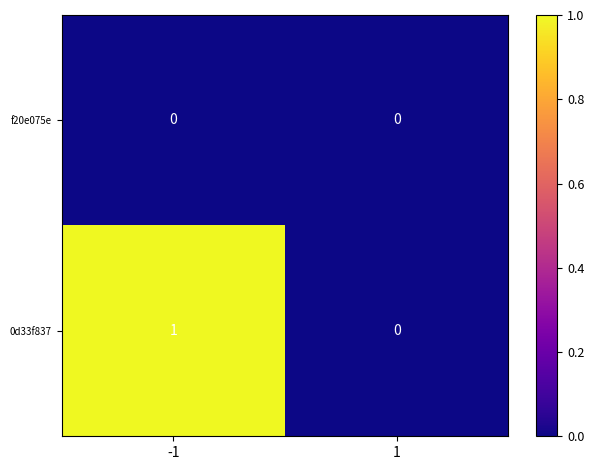

Which series has the largest total across all categories?

0d33f837